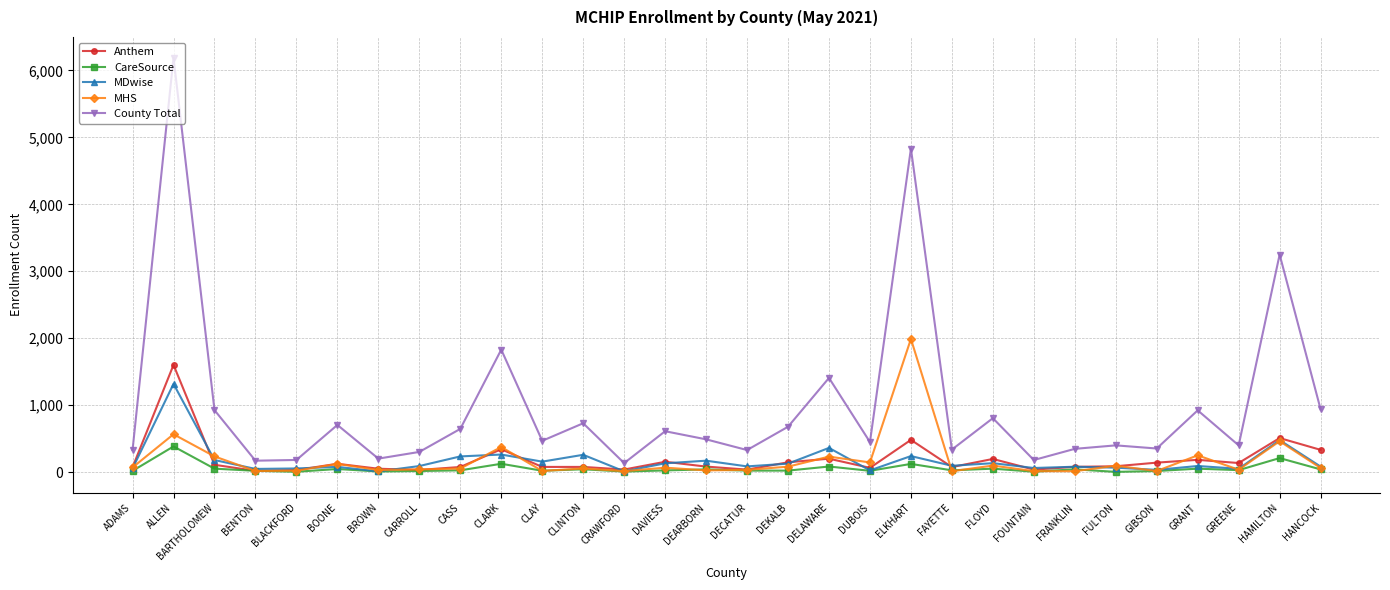

True or false: Anthem has more than 2 interior local peaks.

True